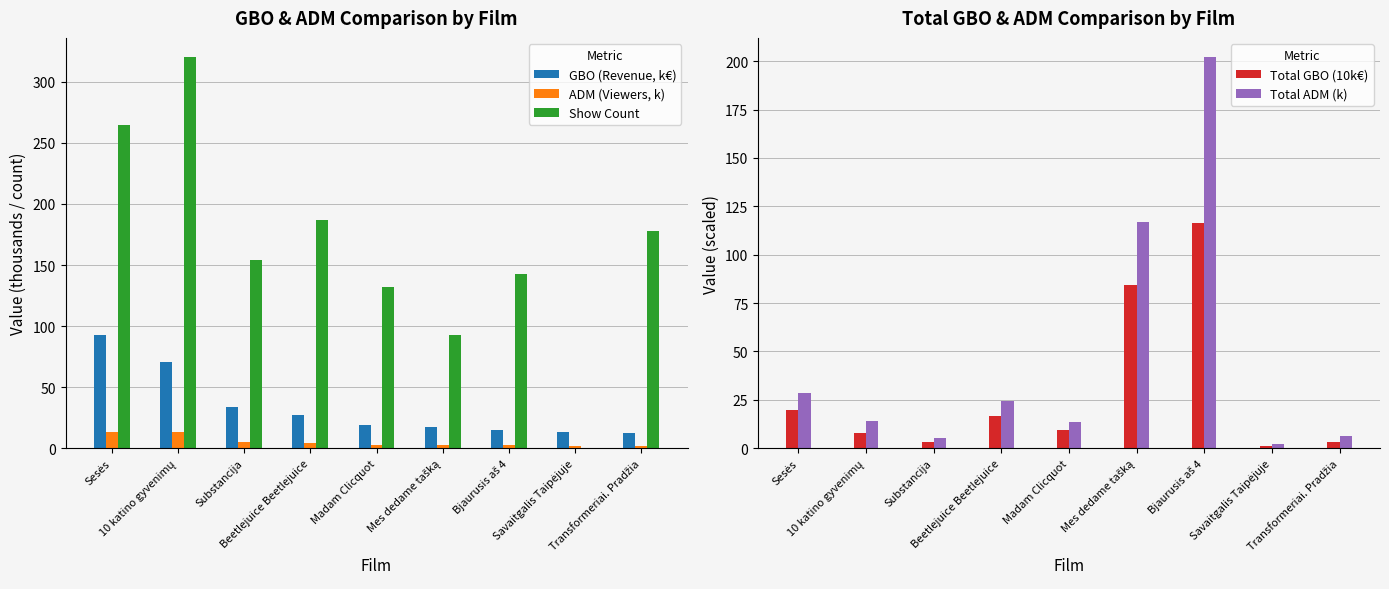

What is the maximum value shown in the chart?

320.0